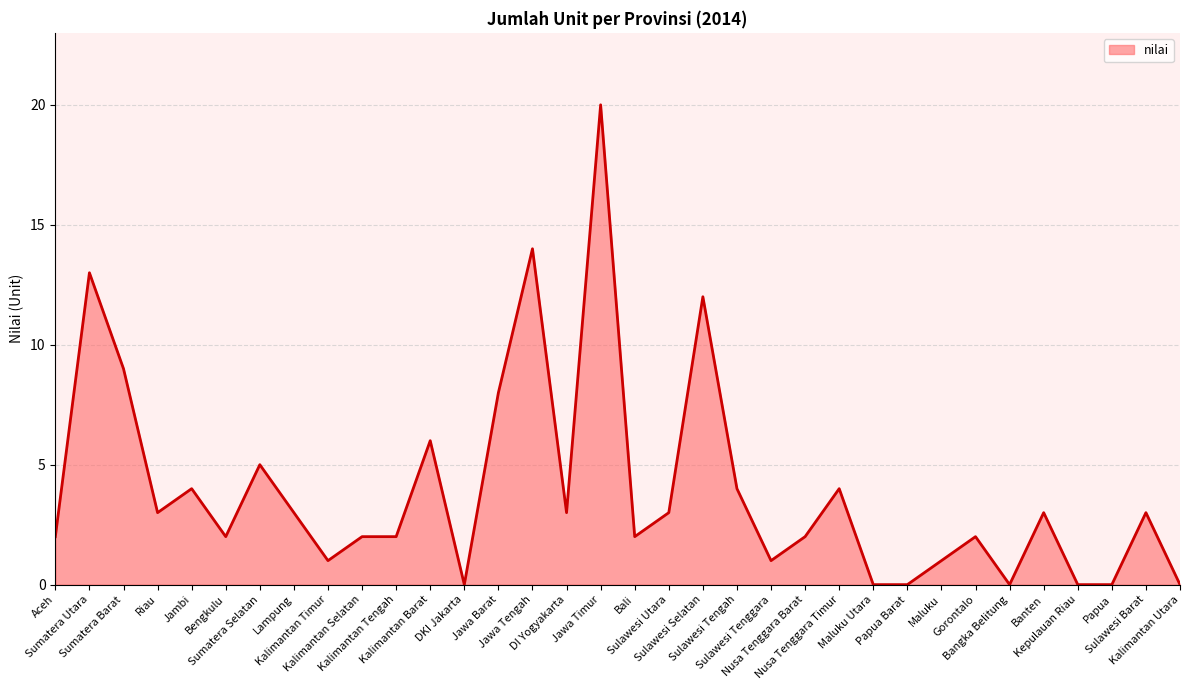

List the labels in order of value, largest first.

Jawa Timur, Jawa Tengah, Sumatera Utara, Sulawesi Selatan, Sumatera Barat, Jawa Barat, Kalimantan Barat, Sumatera Selatan, Jambi, Sulawesi Tengah, Nusa Tenggara Timur, Riau, Lampung, DI Yogyakarta, Sulawesi Utara, Banten, Sulawesi Barat, Aceh, Bengkulu, Kalimantan Selatan, Kalimantan Tengah, Bali, Nusa Tenggara Barat, Gorontalo, Kalimantan Timur, Sulawesi Tenggara, Maluku, DKI Jakarta, Maluku Utara, Papua Barat, Bangka Belitung, Kepulauan Riau, Papua, Kalimantan Utara